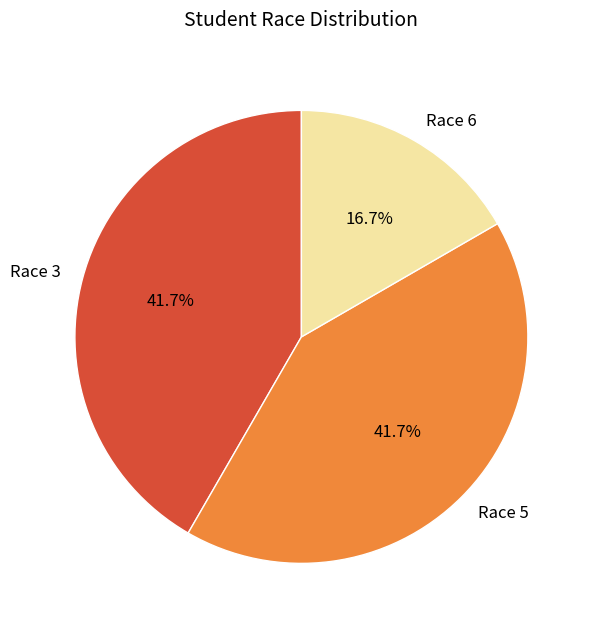

Approximately how many times larger is the value at Race 6 compared to Race 3?

0.4